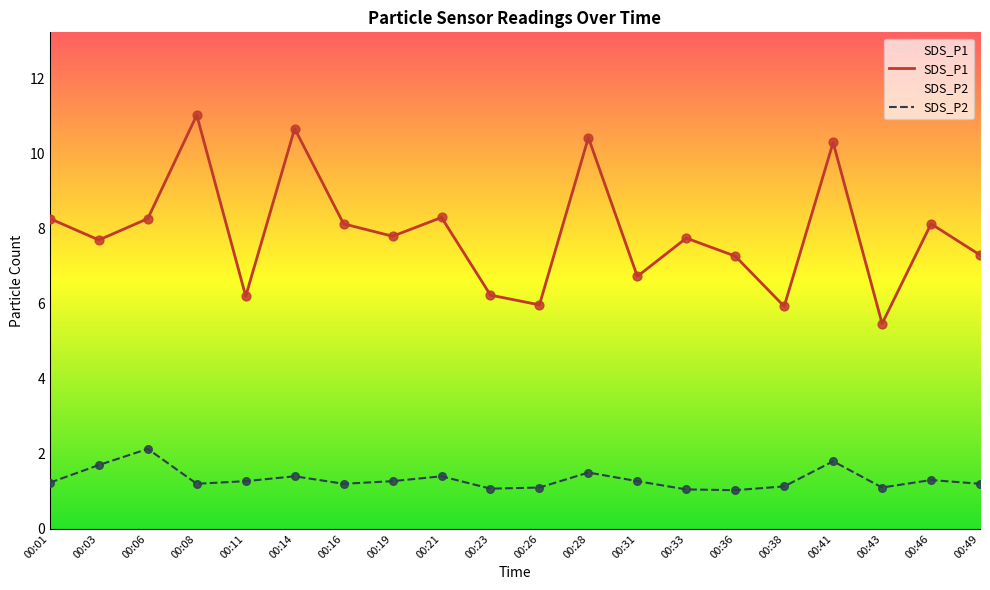

At which category is the sum across all series the highest?

00:08